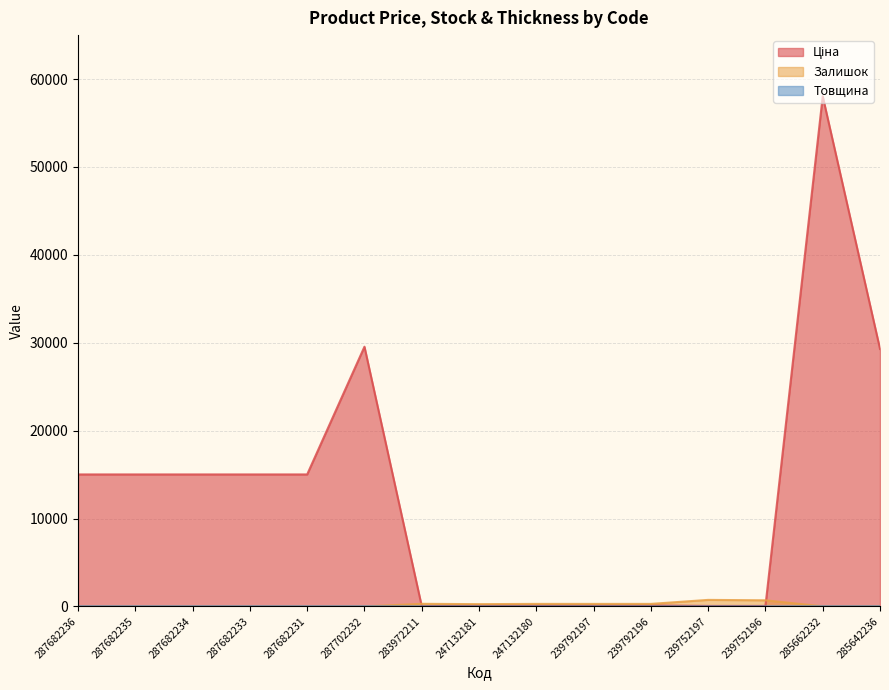

List the series in order of their peak value, highest first.

Ціна, Залишок, Товщина